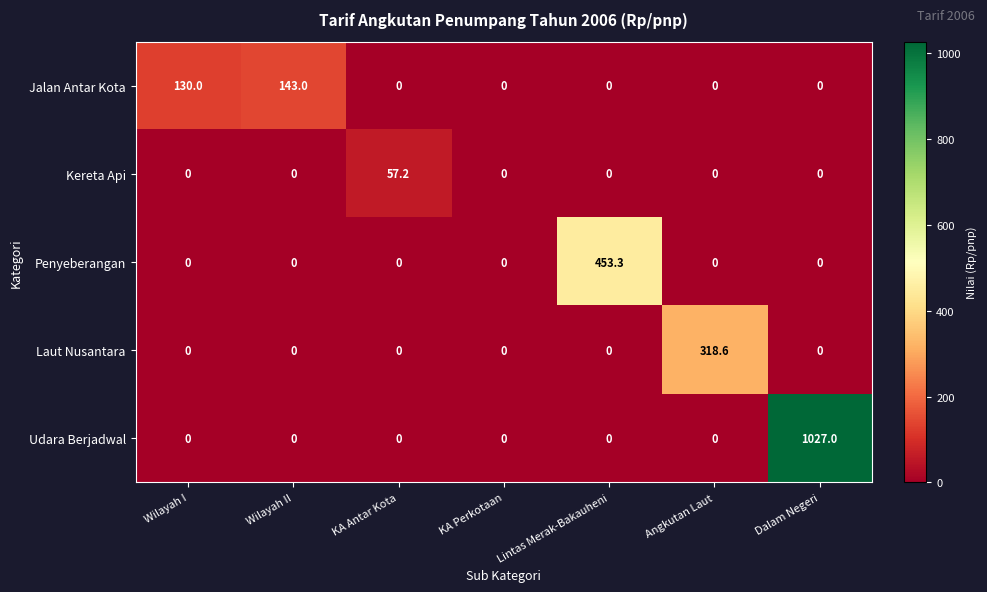

Rank the series by their maximum value, from highest to lowest.

Udara Berjadwal, Penyeberangan, Laut Nusantara, Jalan Antar Kota, Kereta Api